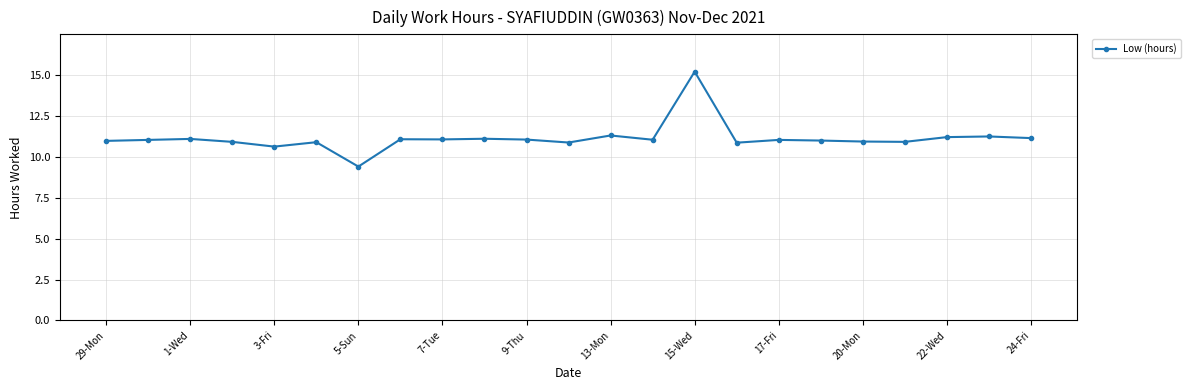

True or false: there are more than 2 points higher than both neighbors.

True